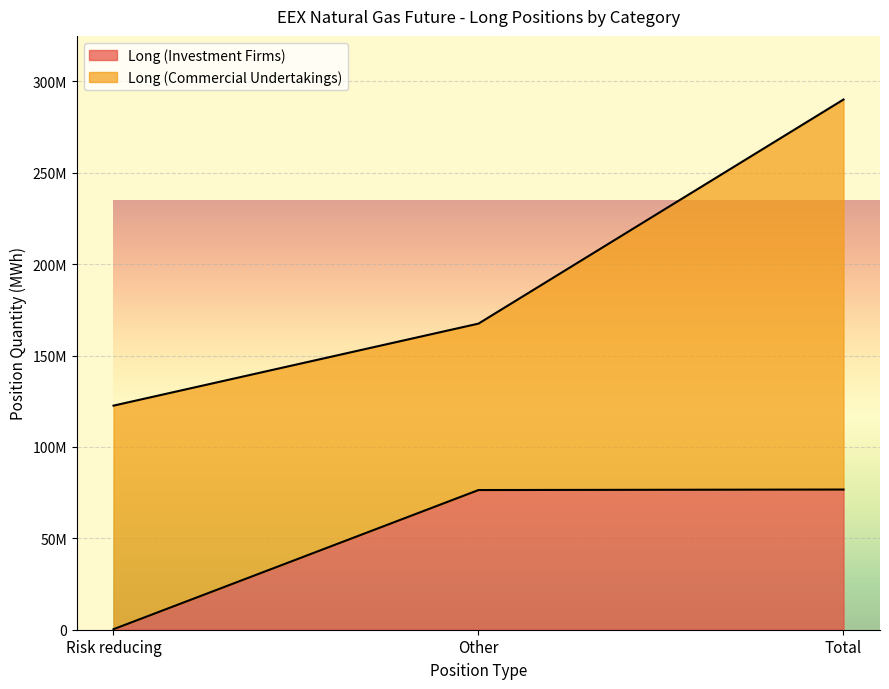

What is the value of the 2nd point from the left?

76408322